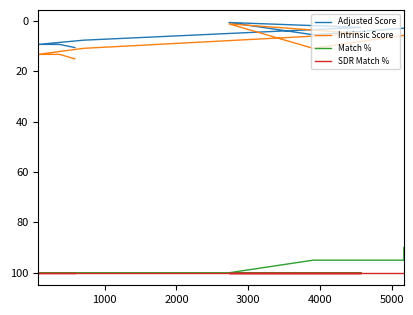

What are all the series names shown in the legend?

Adjusted Score, Intrinsic Score, Match %, SDR Match %